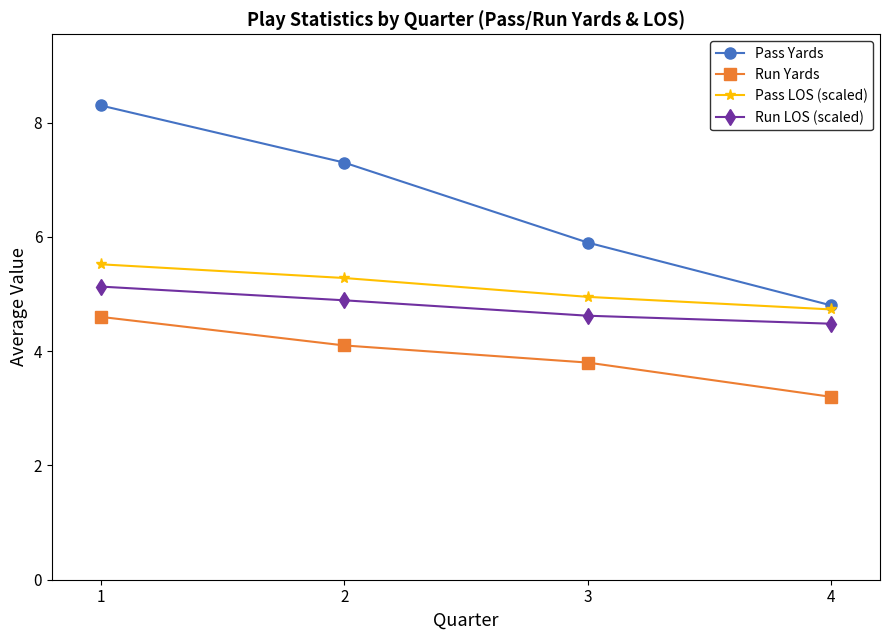

How many lines are shown in the chart?

4